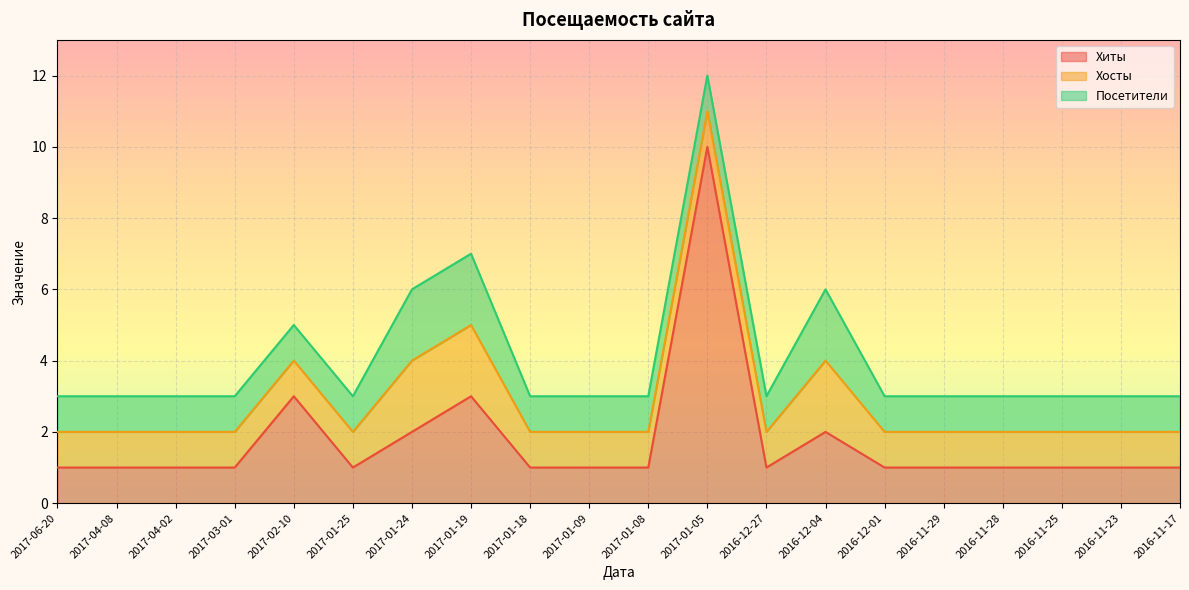

The value of Хиты at 2017-03-01 is 2. True or false?

False